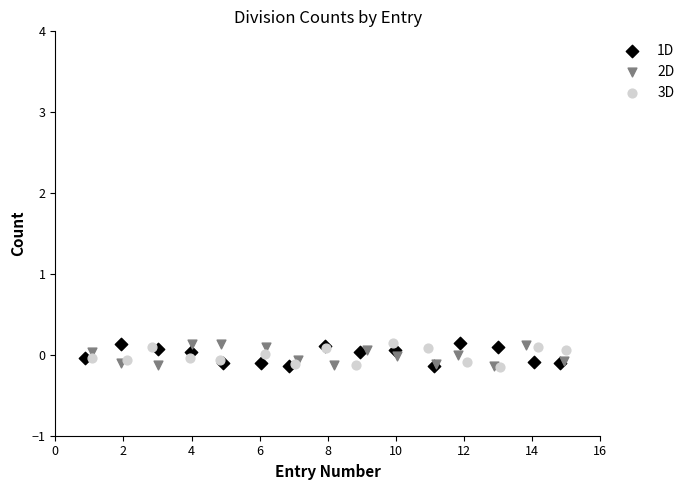

What are all the series names shown in the legend?

1D, 2D, 3D